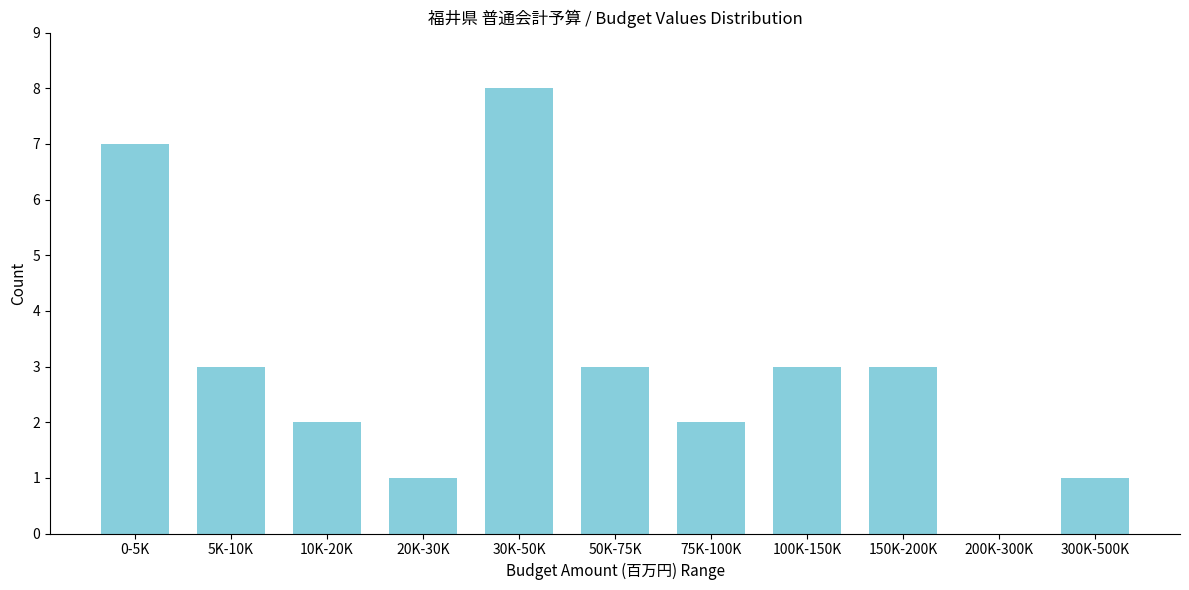

Reading left to right, transcribe all the data shown in this chart.

0-5K=7	5K-10K=3	10K-20K=2	20K-30K=1	30K-50K=8	50K-75K=3	75K-100K=2	100K-150K=3	150K-200K=3	200K-300K=0	300K-500K=1